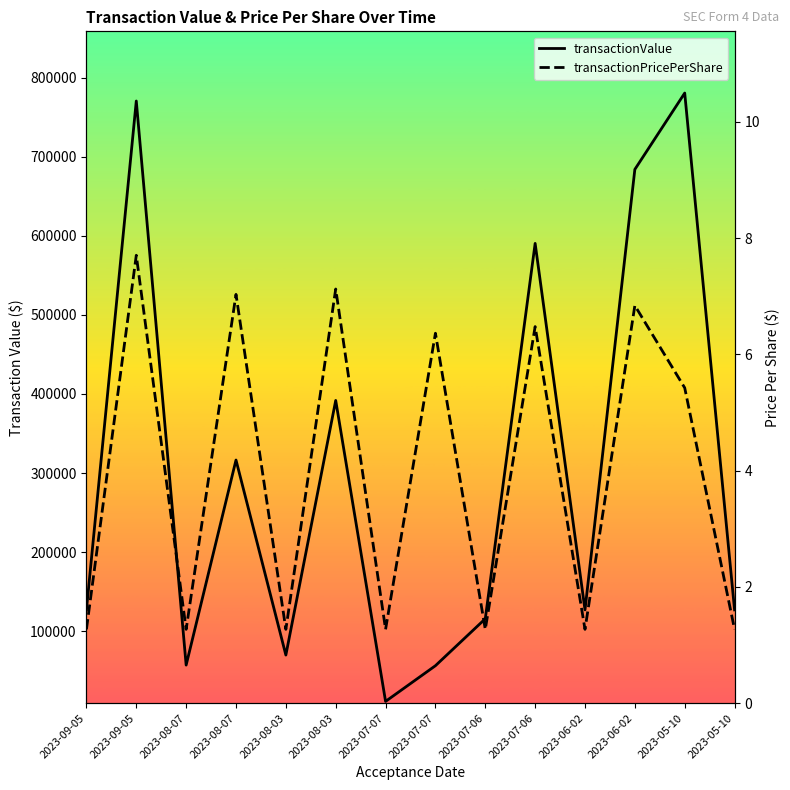

The value of transactionPricePerShare at 2023-08-03 is 1.8. True or false?

False